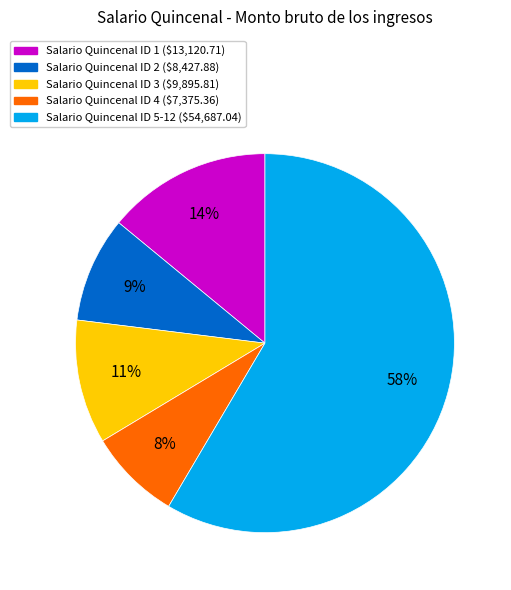

Is there any slice that represents more than half of the pie?

Yes